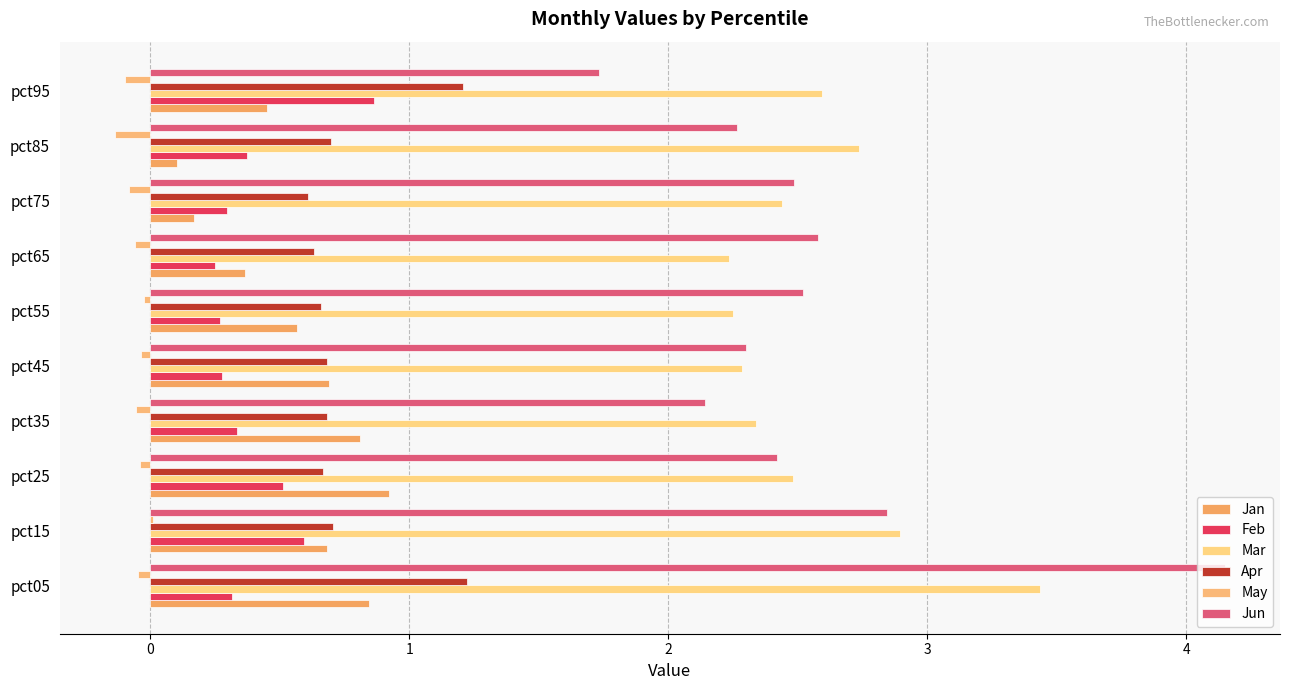

How many distinct data groups are displayed?

6